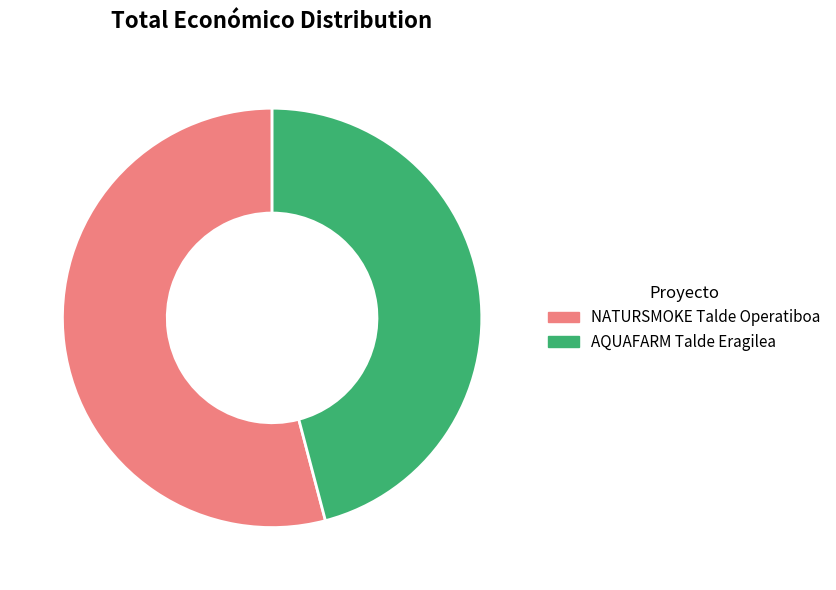

Is the sum of NATURSMOKE Talde Operatiboa and AQUAFARM Talde Eragilea greater than half?

Yes